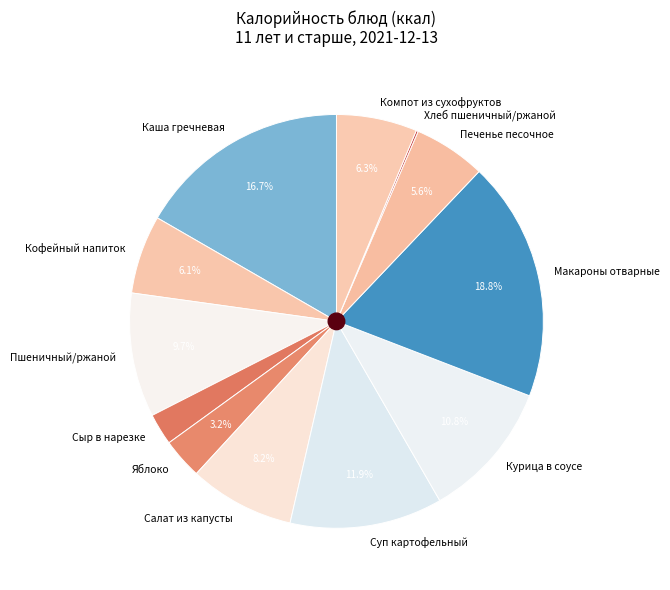

The Каша гречневая slice represents 17% of the pie. True or false?

True